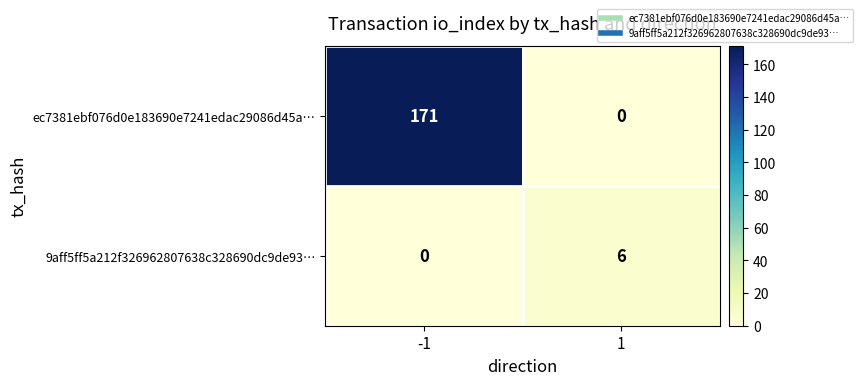

Which series has the widest spread of values?

ec7381ebf076d0e183690e7241edac29086d45a…